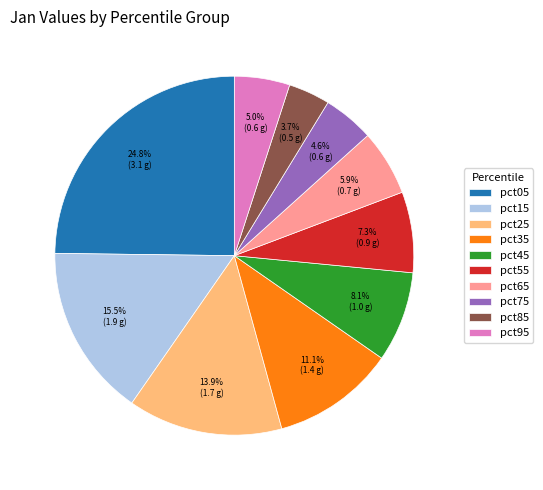

How many slices are in this pie chart?

10